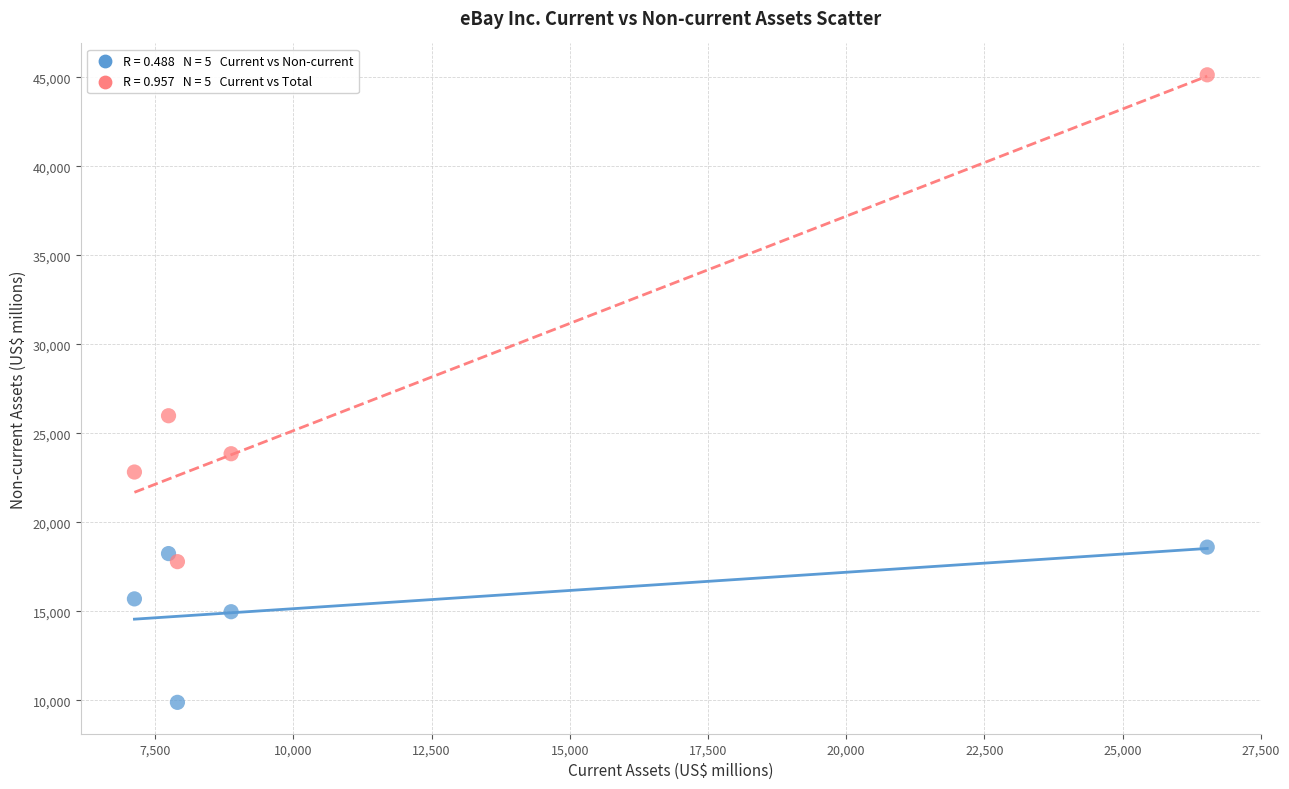

Across all data points, what is the range of X values (max minus min)?

19405